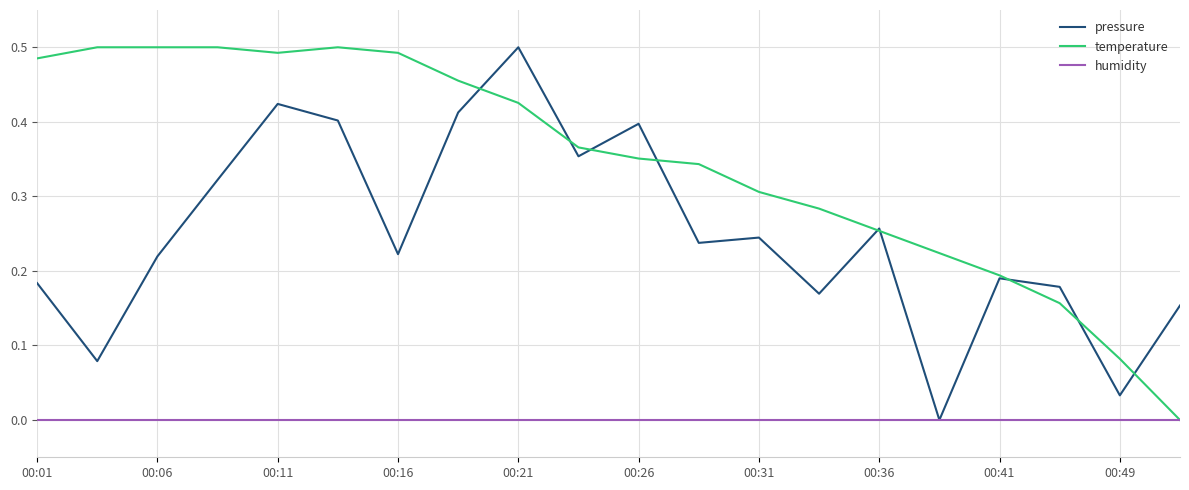

List the series in order of their overall mean, lowest first.

humidity, pressure, temperature